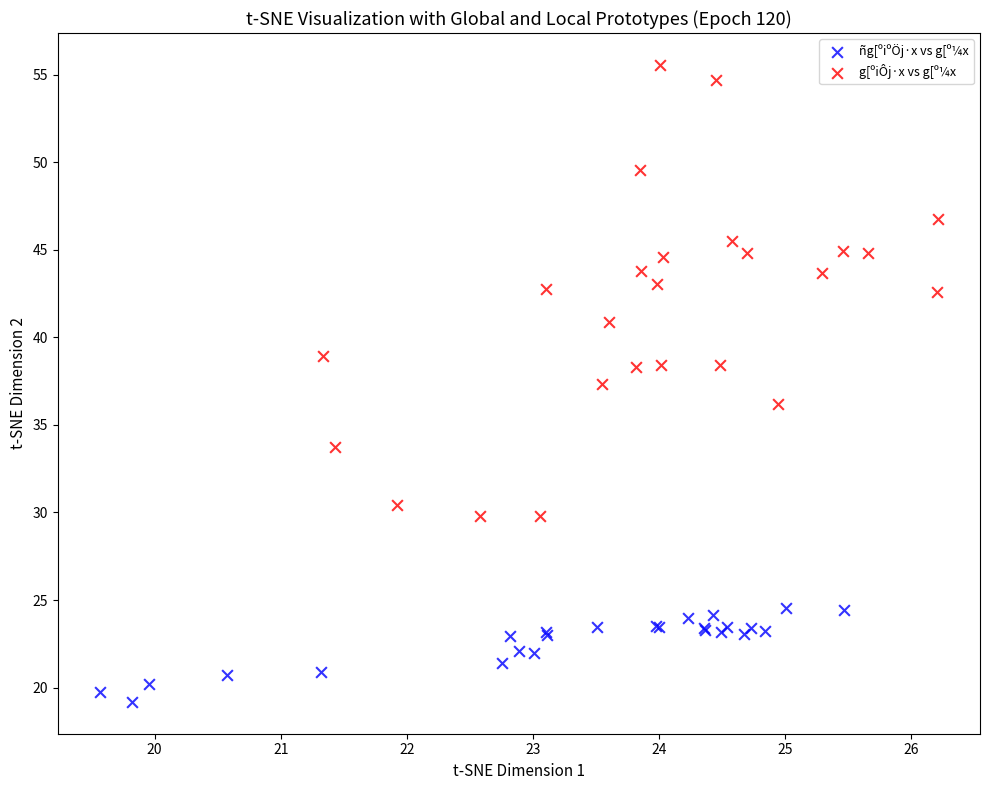

Which series has the widest spread of Y values?

g[ºiÔj·x vs g[º¼x